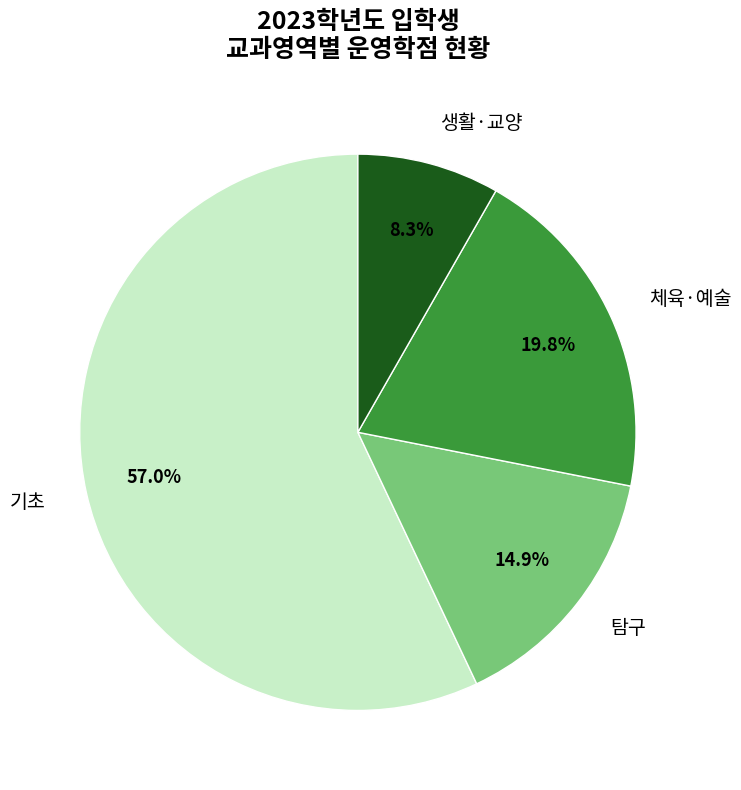

How many slices are in this pie chart?

4